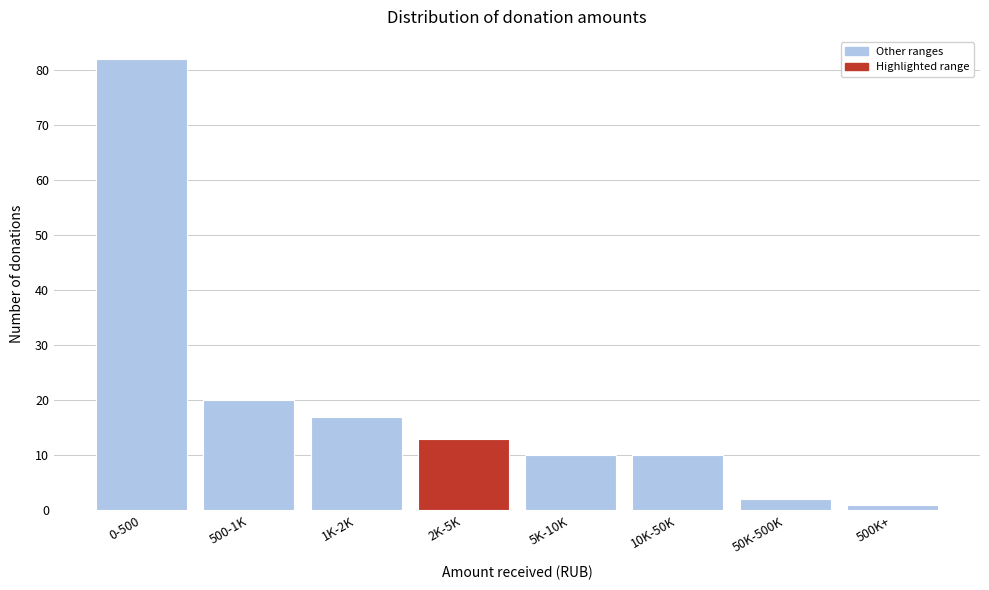

Reading left to right, extract all data points from this chart.

82	20	17	13	10	10	2	1